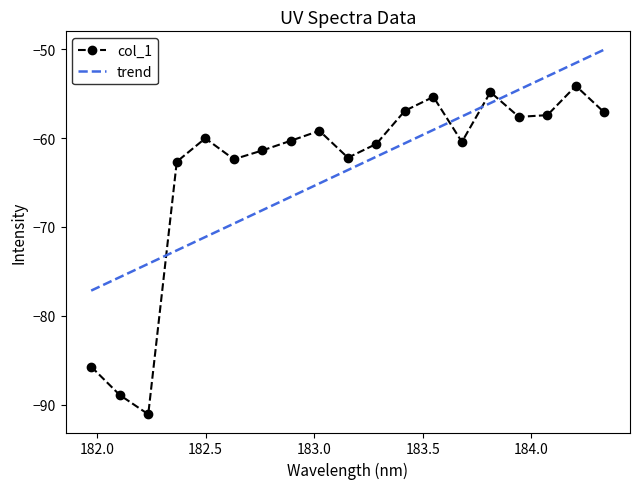

What is the difference between the maximum and minimum values in the col_1 series?

37.0